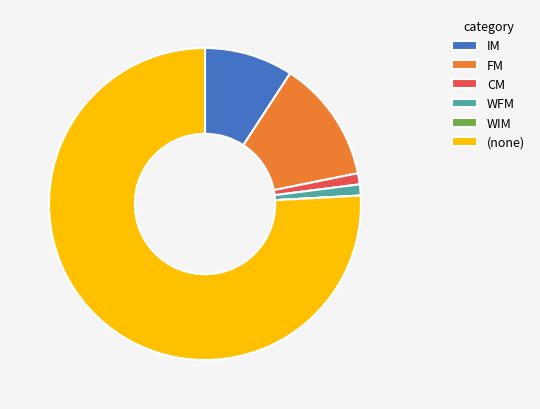

Is it true that WFM is 11% of the pie?

False